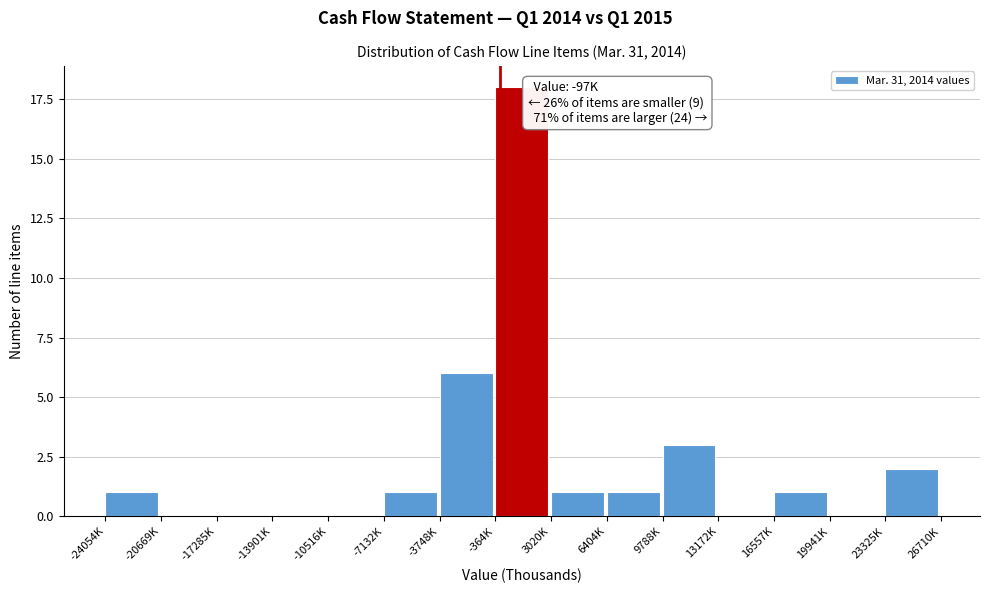

Reading left to right, list all the values displayed in this chart.

-24054K=1	-20669K=0	-17285K=0	-13901K=0	-10516K=0	-7132K=1	-3748K=6	-364K=18	3020K=1	6404K=1	9788K=3	13172K=0	16557K=1	19941K=0	23325K=2